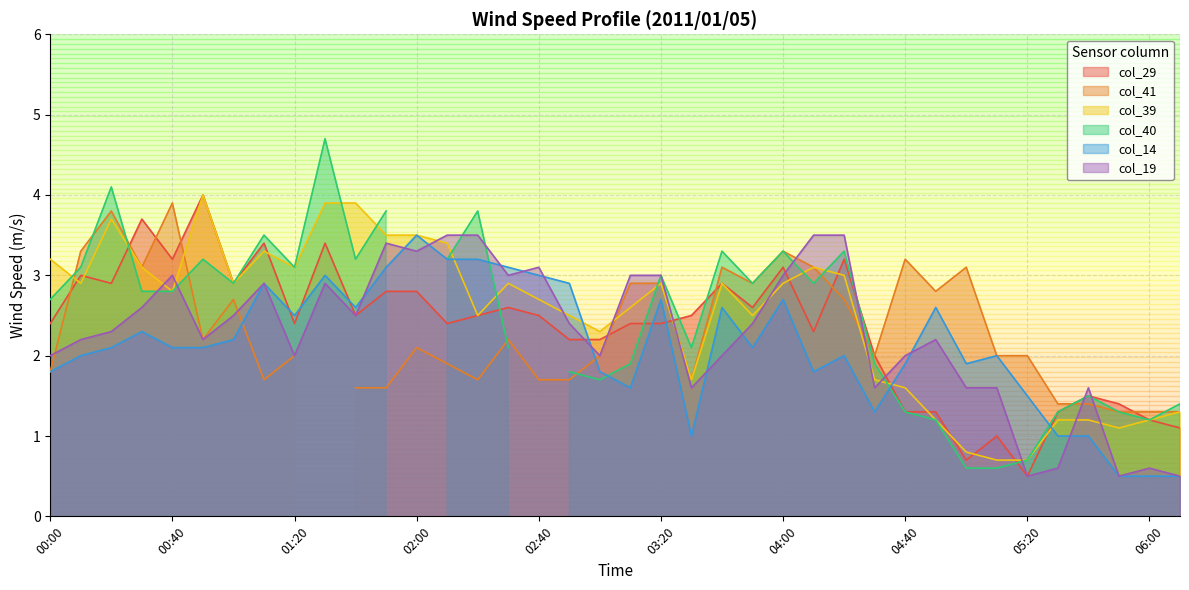

What is the sum of all col_39 values?

94.4